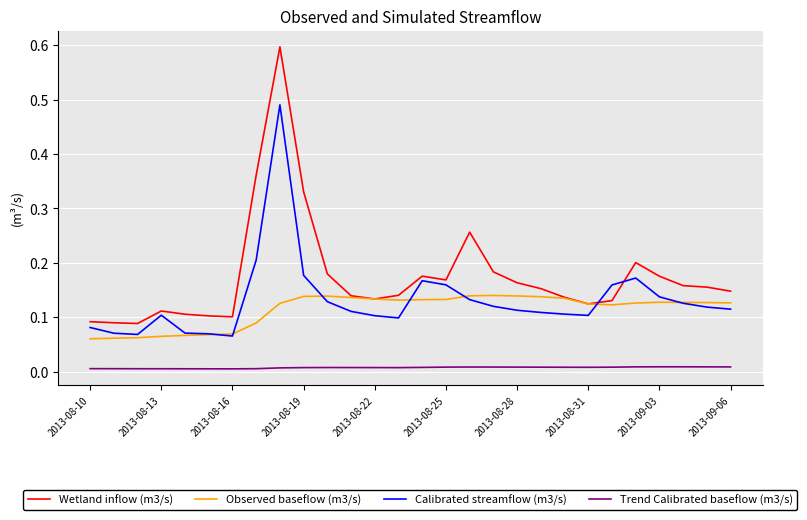

Which series has the largest total across all categories?

Wetland inflow (m3/s)